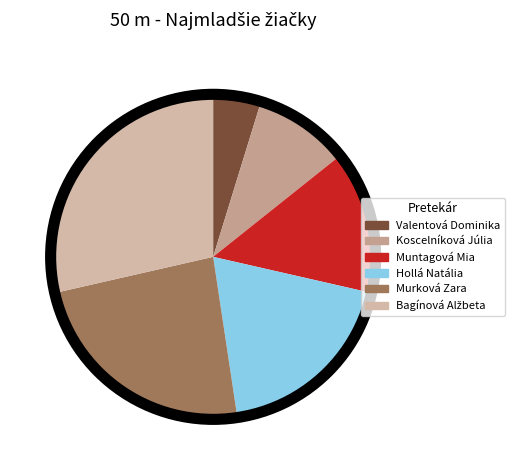

Which category has the biggest portion of the pie?

Bagínová Alžbeta